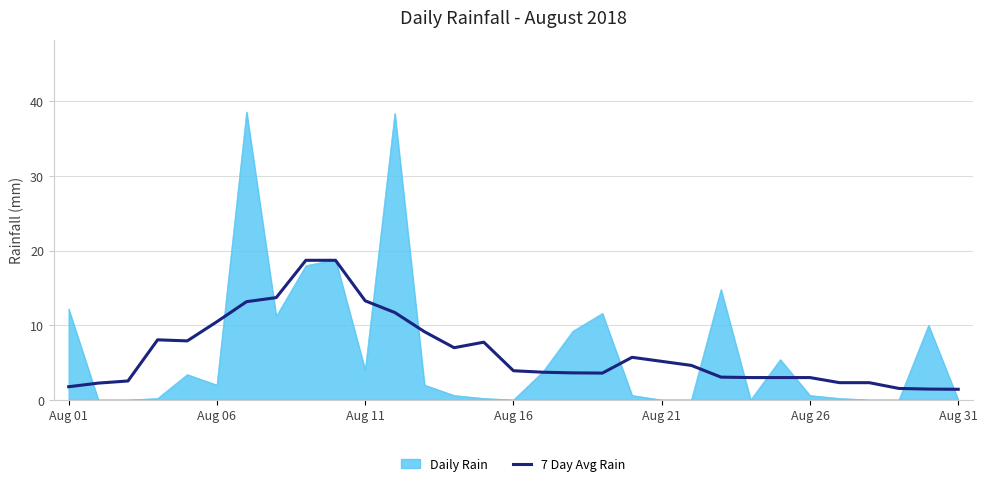

List the series in order of their peak value, highest first.

Daily Rain, 7 Day Avg Rain